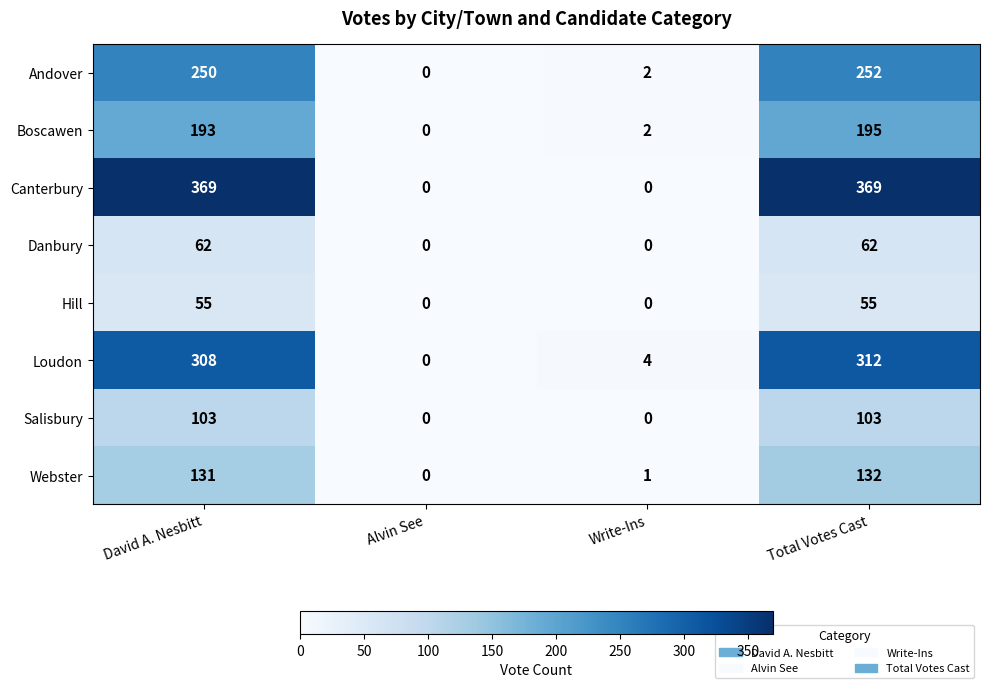

What is the difference between the second highest and minimum values in the Boscawen series?

193